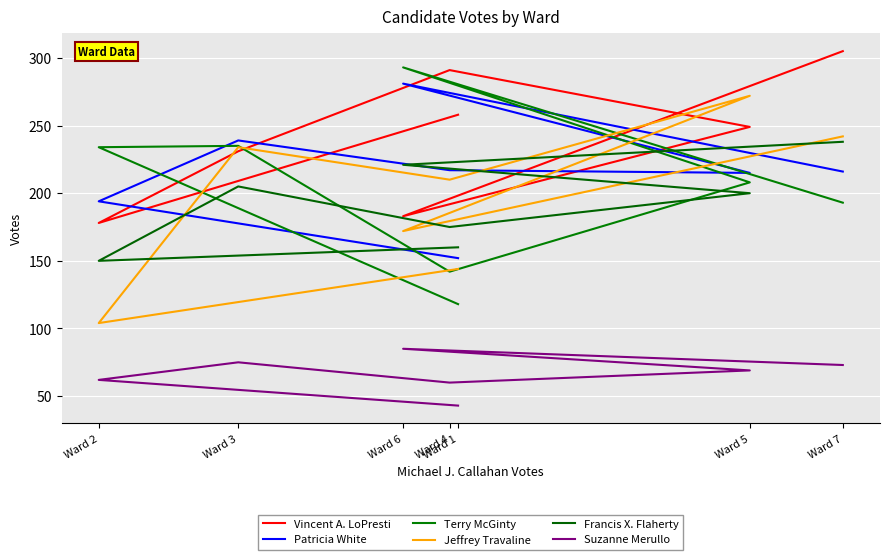

Is it true that Patricia White equals 216 at Ward 7?

True